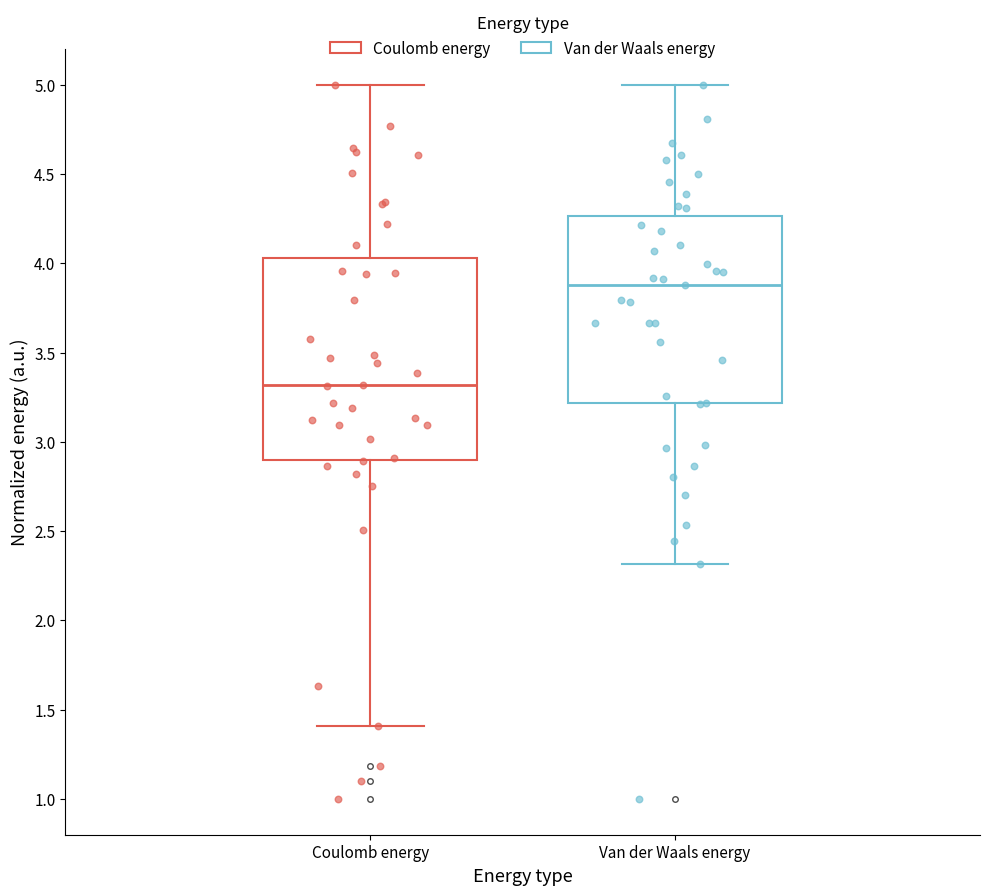

Reading left to right, transcribe this box plot: for each box, give where its median line is, the range the box spans, and where its two whiskers end, as read against the y-axis. The values are not printed on the chart, so give them approximately, as read against the axis.

Coulomb energy: median 3.30, box 2.90 to 4.05, whiskers 1.40 to 5.00
Van der Waals energy: median 3.90, box 3.20 to 4.25, whiskers 2.30 to 5.00